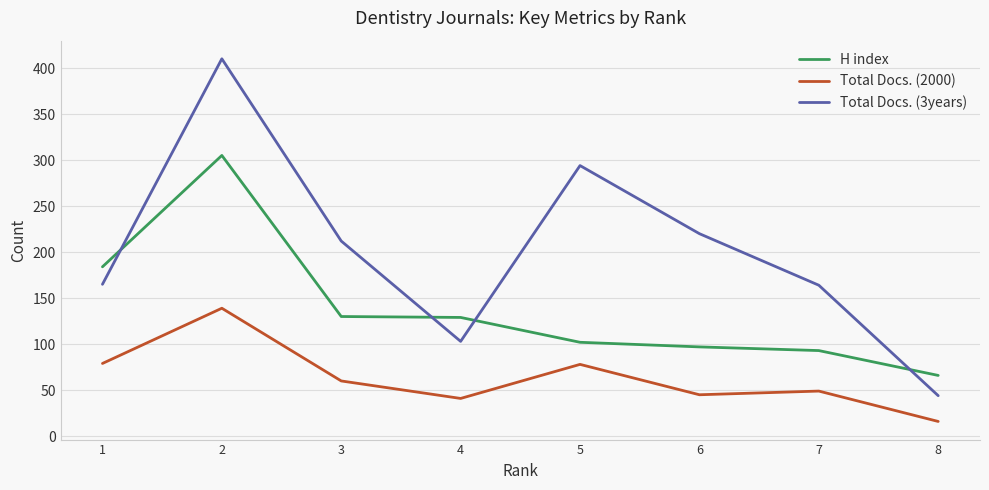

True or false: Total Docs. (2000) and Total Docs. (3years) cross at least once.

False